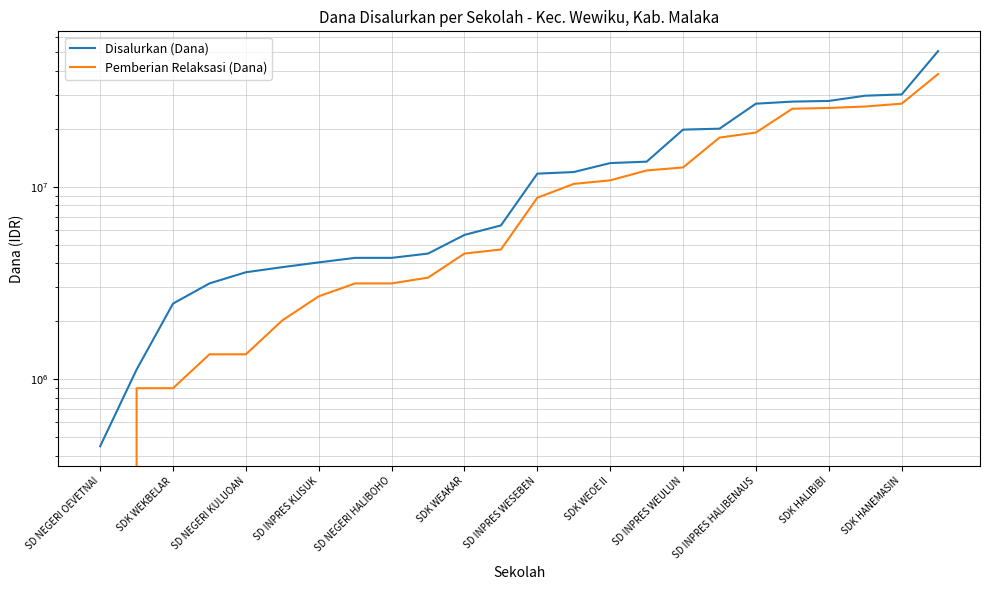

Does the chart display data point markers on the line(s)?

No